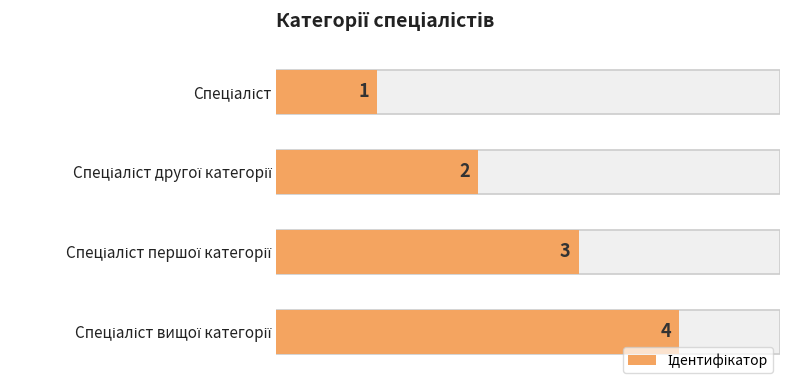

Reading right to left, transcribe all the data shown in this chart.

4	3	2	1